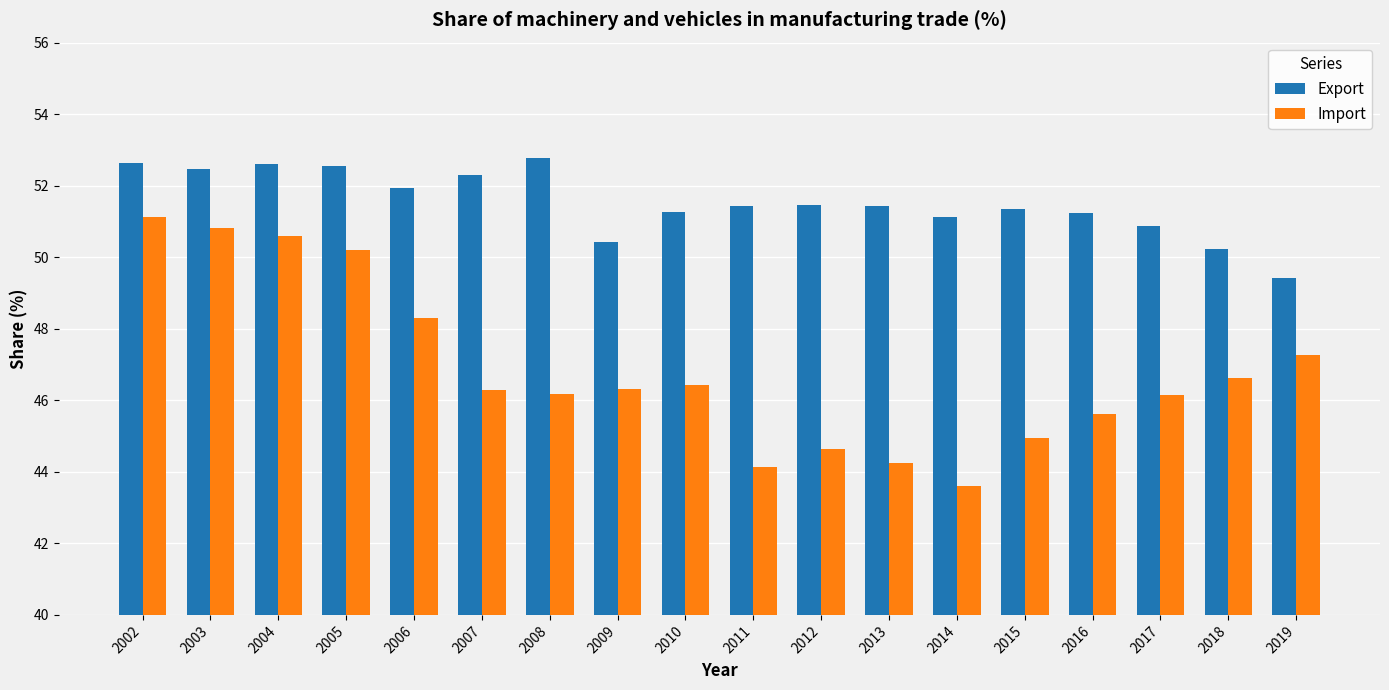

What is the maximum value for Export?

52.8